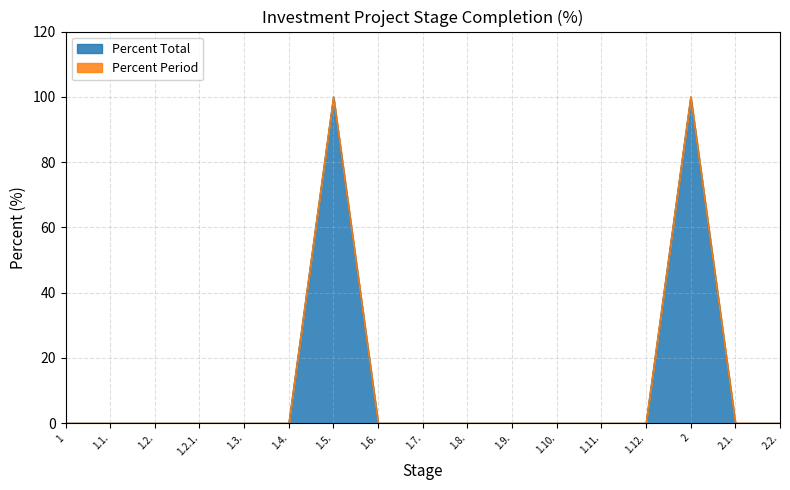

Between 1.3. and 1.6., which is larger?

1.3.